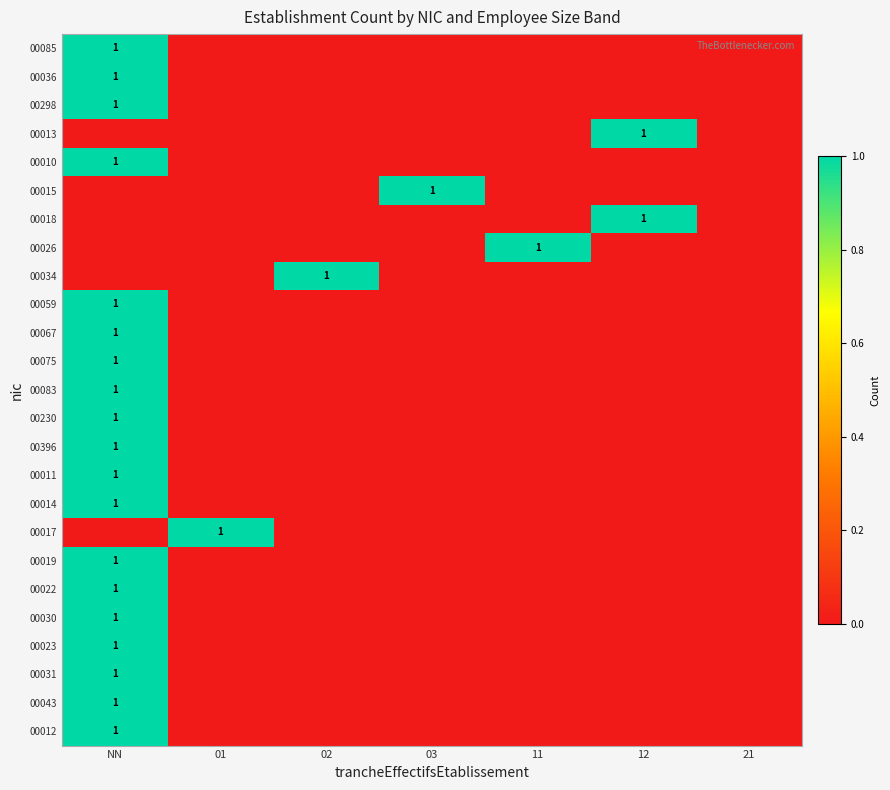

What is the spread (max minus min) of values at 03?

1